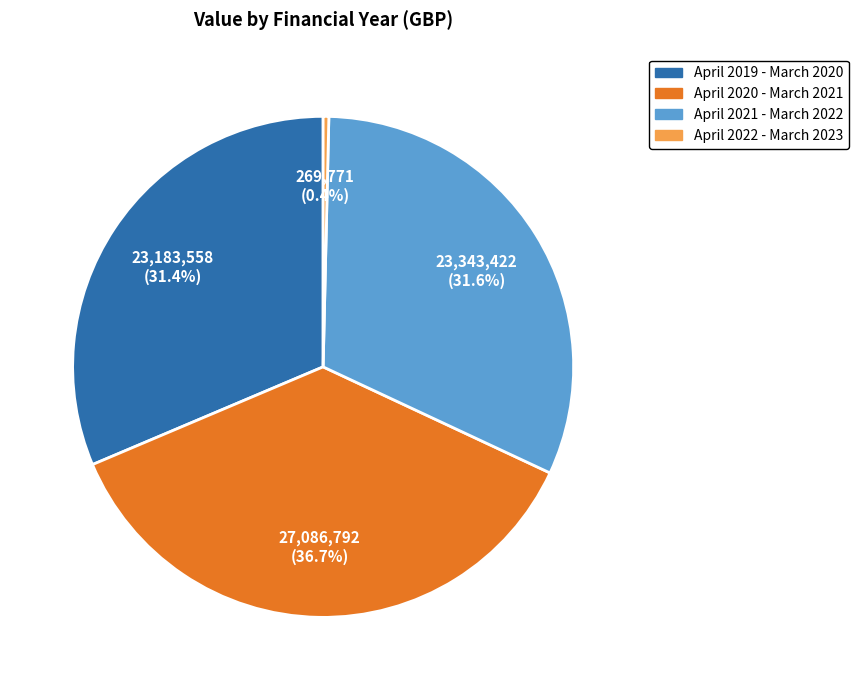

Approximately how many times larger is the value at April 2019 - March 2020 compared to April 2022 - March 2023?

85.9